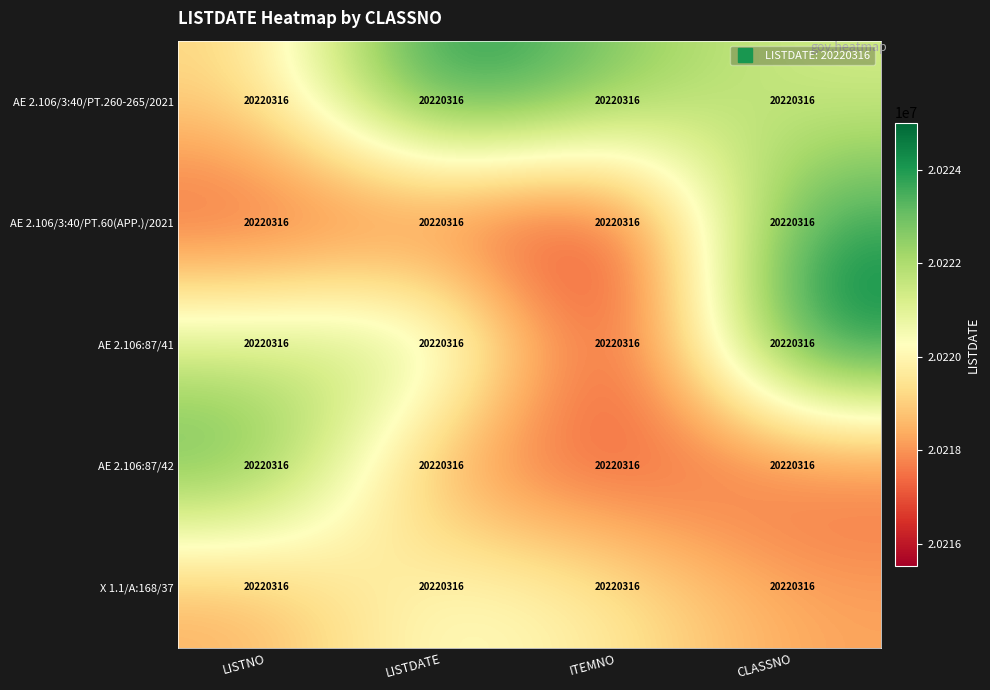

Which series has the largest total across all categories?

AE 2.106/3:40/PT.260-265/2021